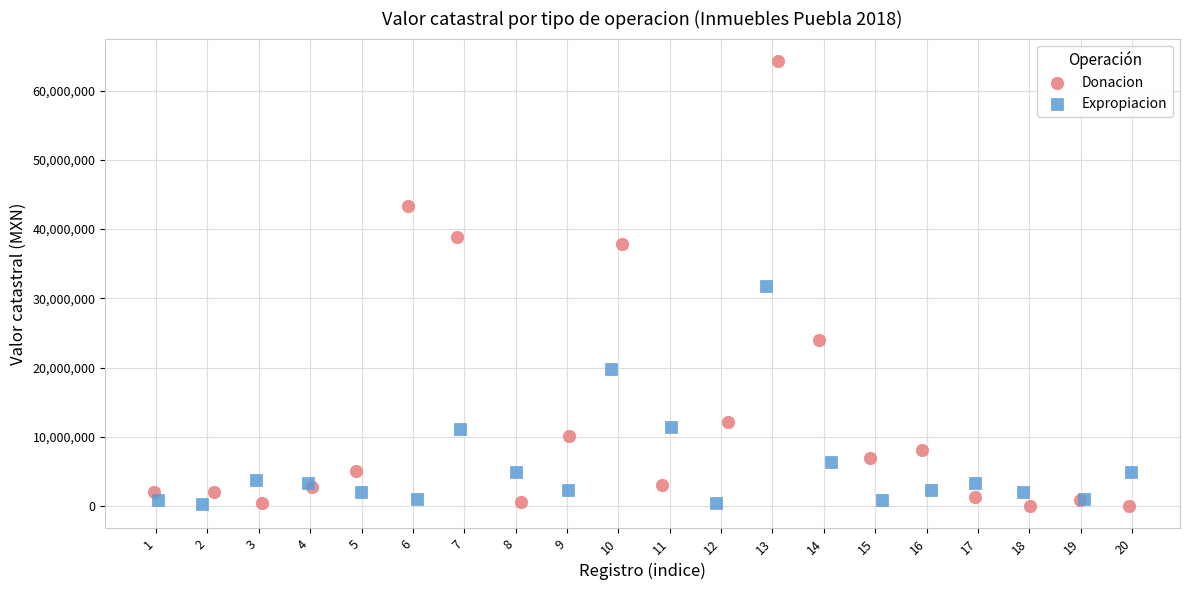

Which series has the widest spread of Y values?

Donacion